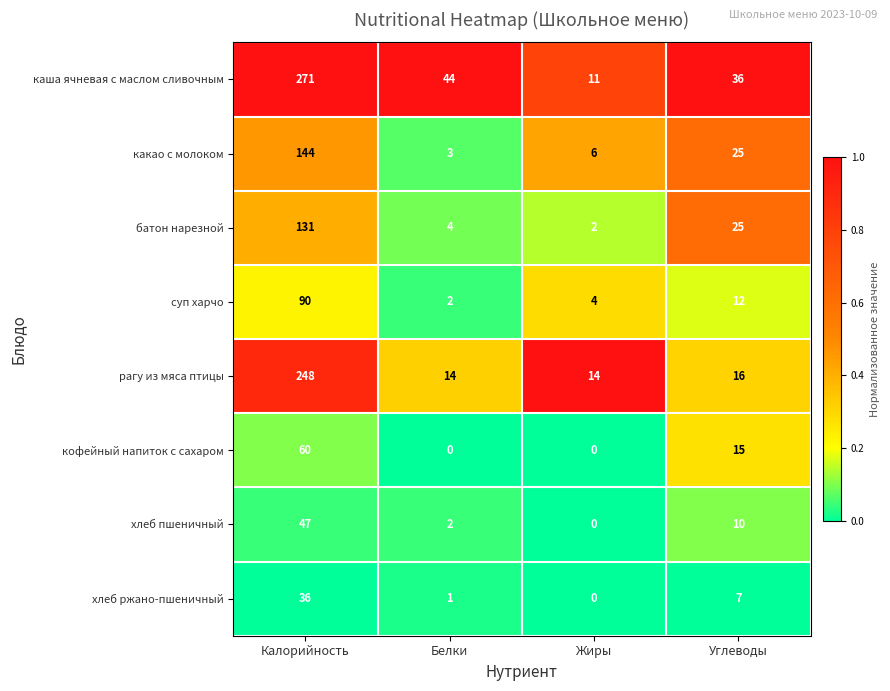

What is the greatest value displayed?

271